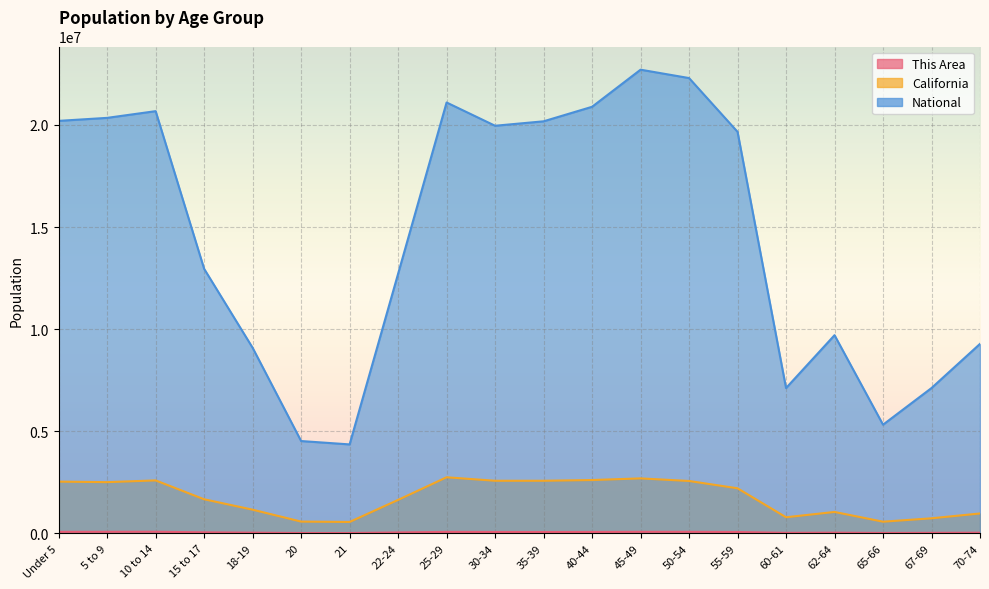

The National series shows 4183117 at 18-19. True or false?

False